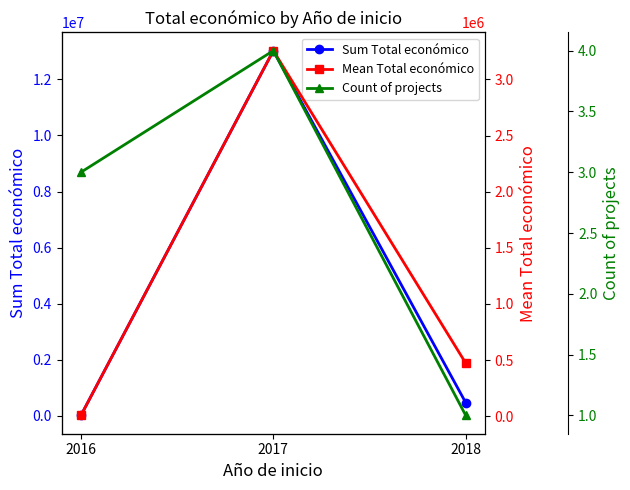

What is the difference between the Mean Total económico values at 2018 and 2017?

2784259.8